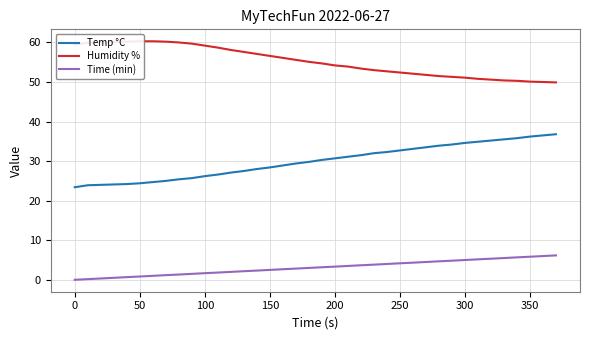

True or false: Time (min) has a value of 1.3 at 22.

False